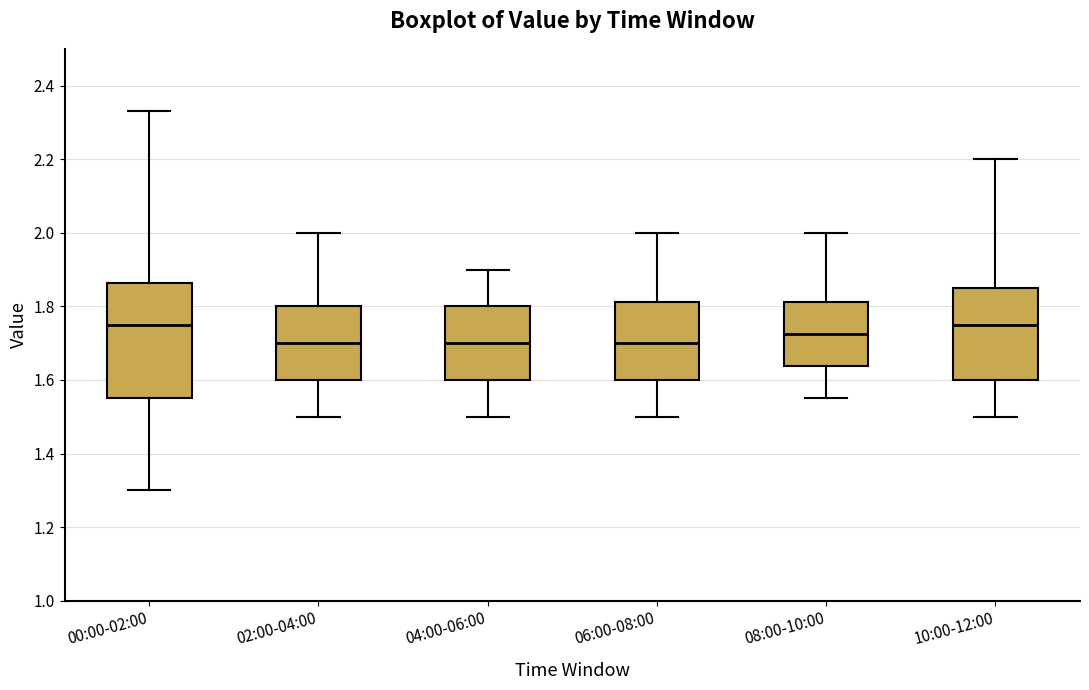

Where is the upper edge of the box for 02:00-04:00 on the y-axis? The values are not printed on the chart, so give them approximately, as read against the axis.

1.80